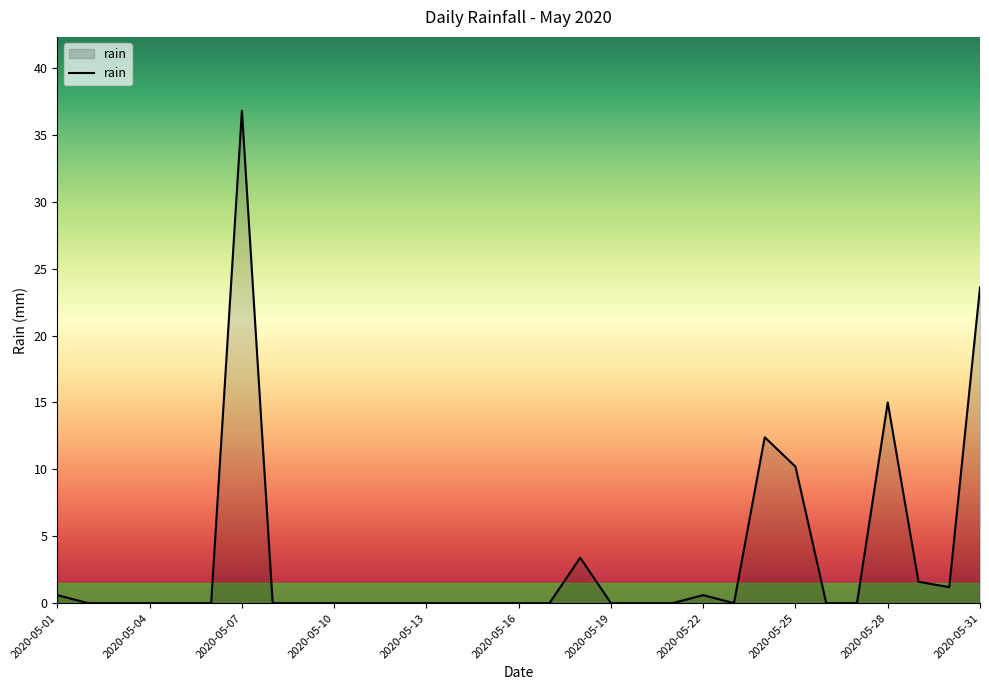

What is the difference between the maximum and minimum values?

36.8